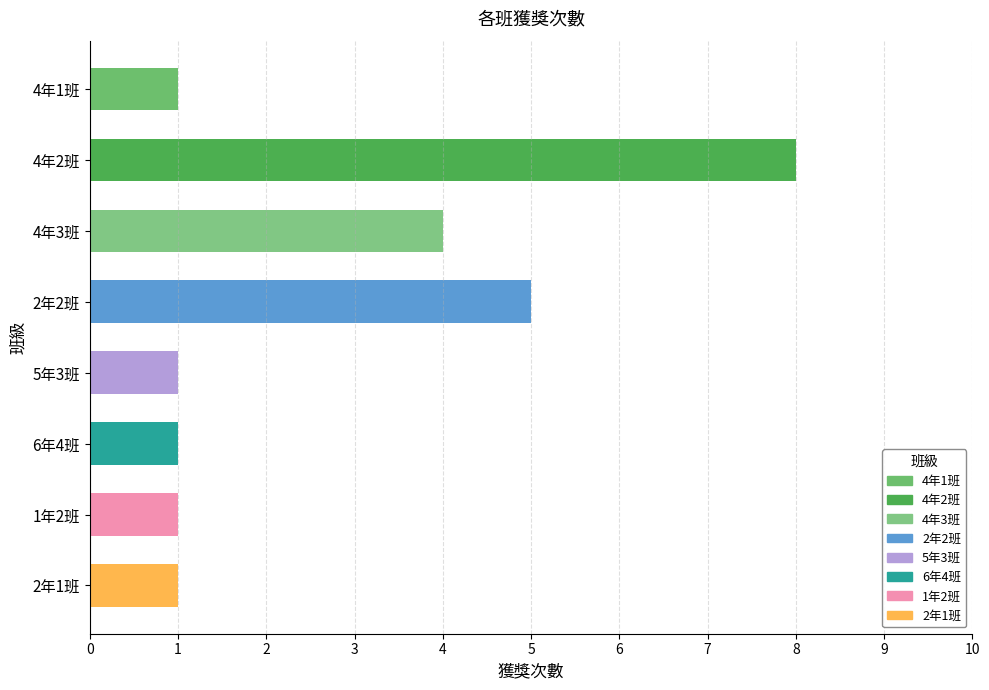

What is the difference between the values at 4年3班 and 5年3班?

3